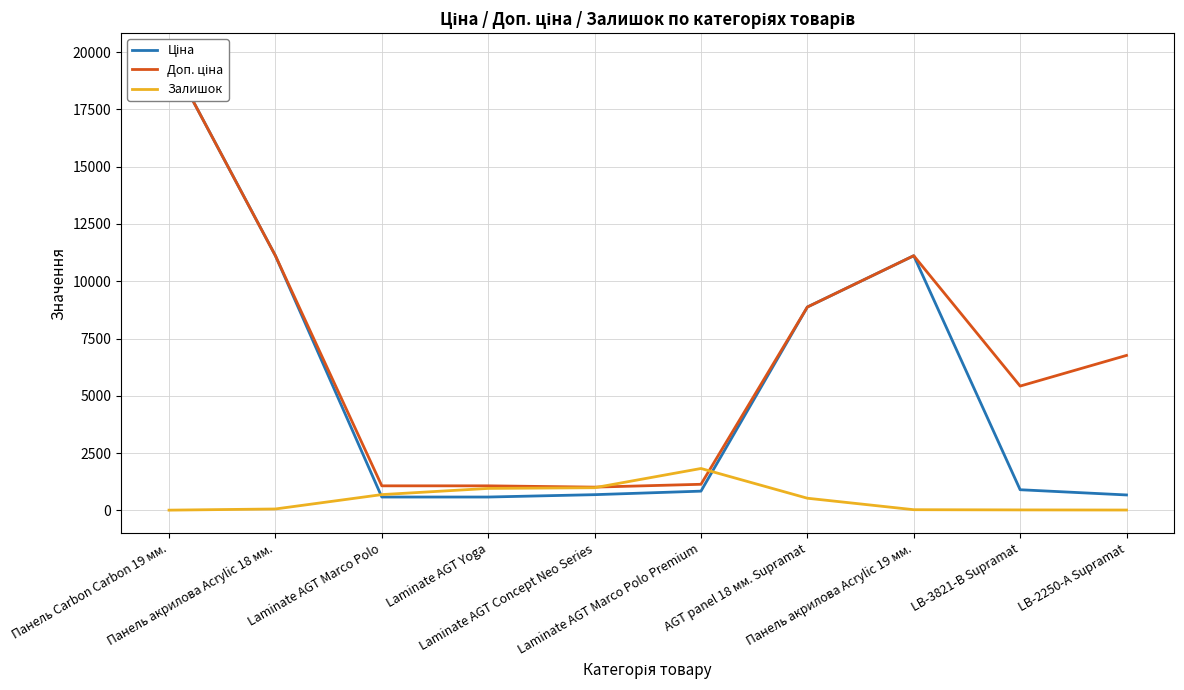

What are all the series names shown in the legend?

Ціна, Доп. ціна, Залишок